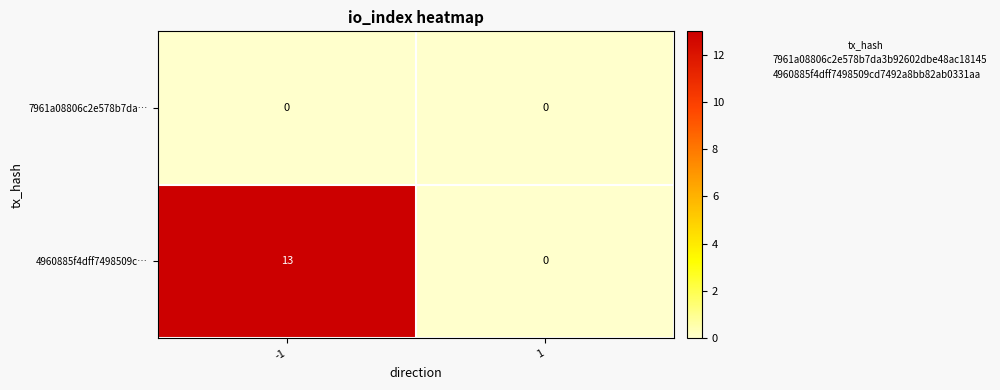

The 4960885f4dff7498509c… series shows 13 at -1. True or false?

True